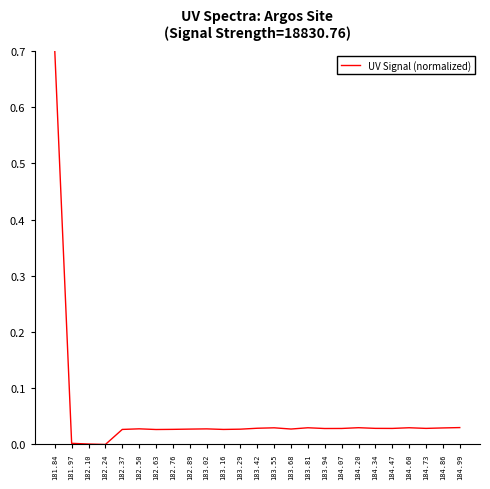

What position from the left is 183.29?

12